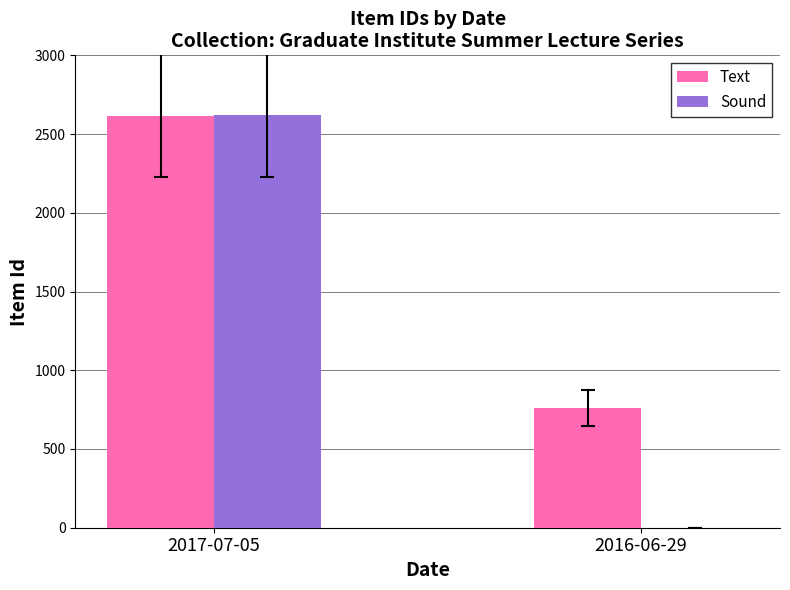

What is the approximate value of Text at 2017-07-05, to the nearest 100?

2600